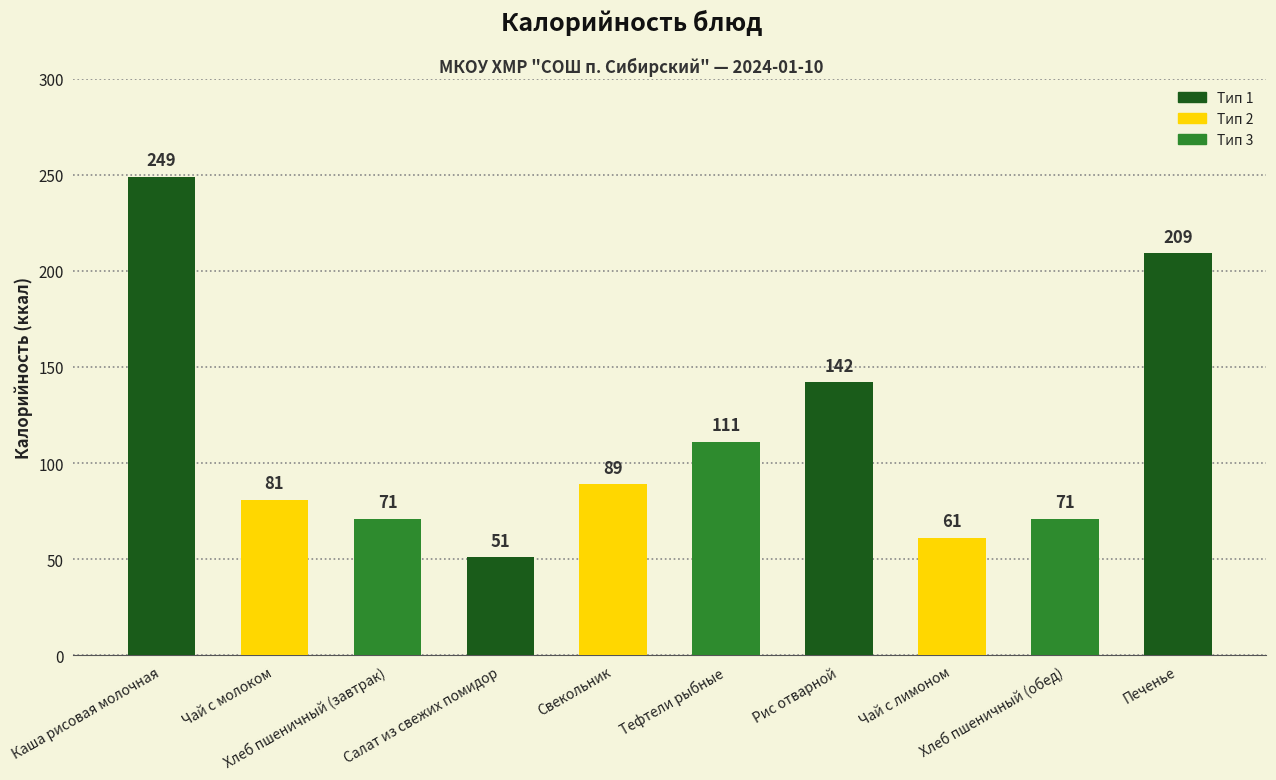

Where is the data nearest to the value 150?

Рис отварной